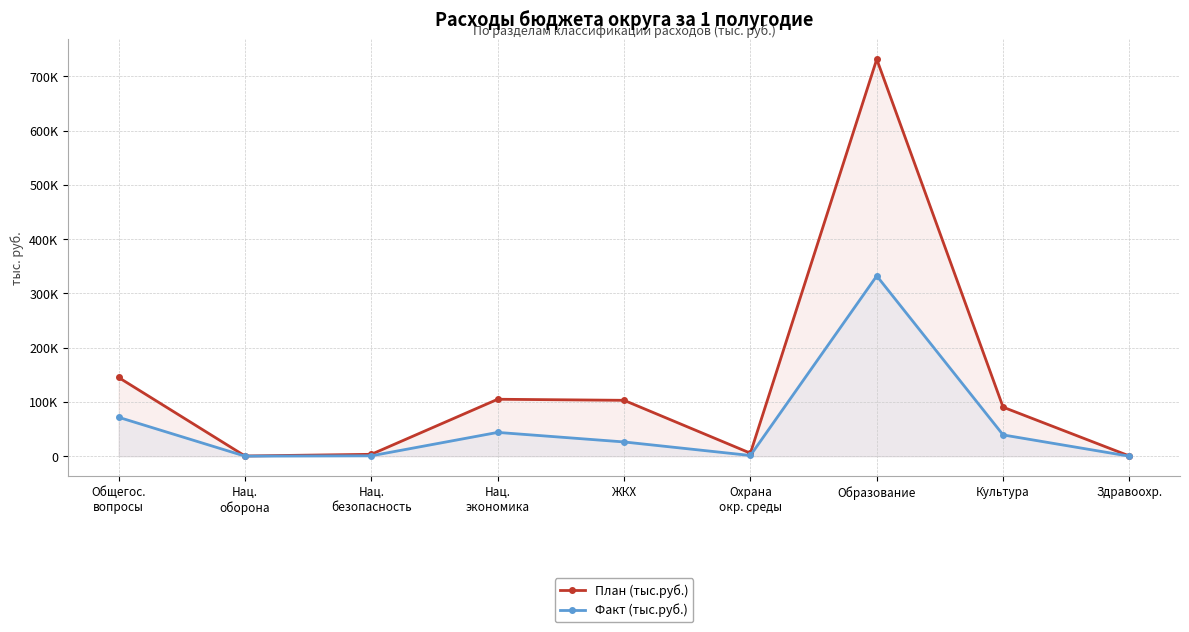

Read the План (тыс.руб.) value at Здравоохр..

372.0